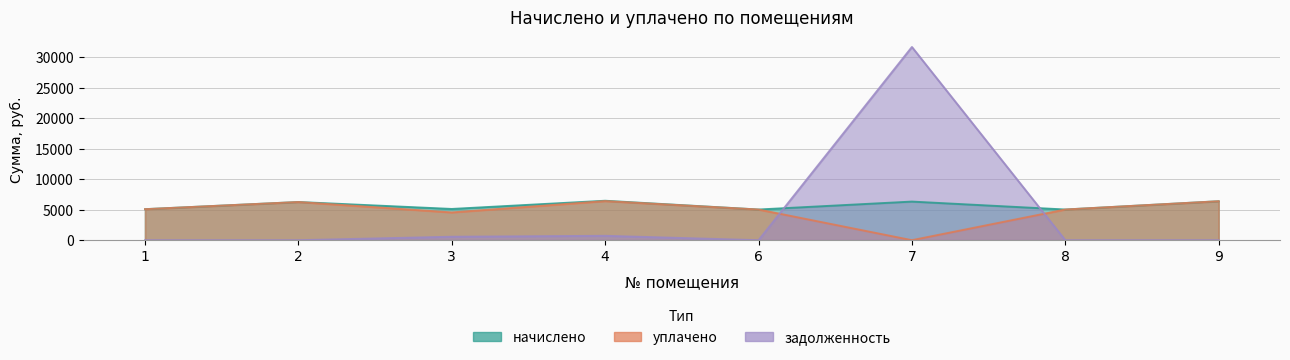

True or false: задолженность has a value of -12566.5 at 6.

False